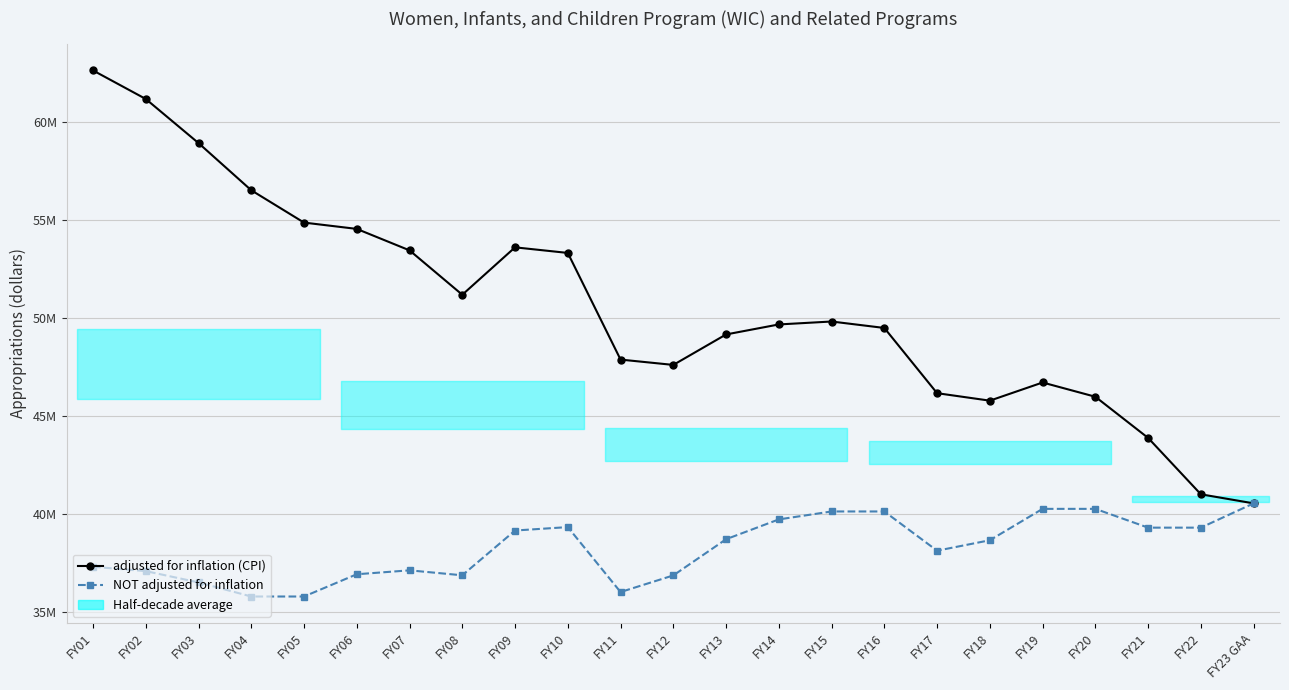

The NOT adjusted for inflation series shows 36876617 at FY12. True or false?

True